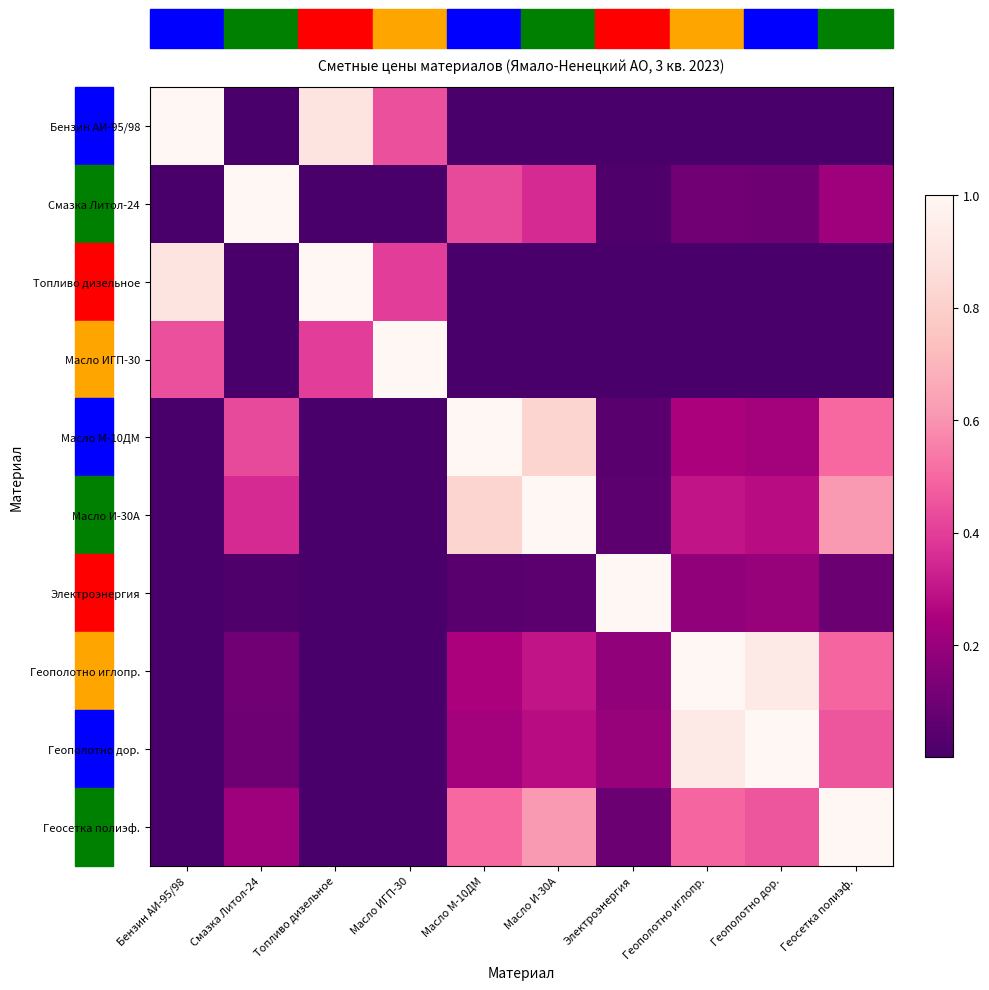

Reading left to right, transcribe all the data shown in this chart.

Бензин АИ-95/98: Бензин АИ-95/98=1.0	Смазка Литол-24=0.0	Топливо дизельное=0.9	Масло ИГП-30=0.4	Масло М-10ДМ=0.0	Масло И-30А=0.0	Электроэнергия=0.0	Геополотно иглопр.=0.0	Геополотно дор.=0.0	Геосетка полиэф.=0.0
Смазка Литол-24: Бензин АИ-95/98=0.0	Смазка Литол-24=1.0	Топливо дизельное=0.0	Масло ИГП-30=0.0	Масло М-10ДМ=0.4	Масло И-30А=0.4	Электроэнергия=0.0	Геополотно иглопр.=0.1	Геополотно дор.=0.1	Геосетка полиэф.=0.2
Топливо дизельное: Бензин АИ-95/98=0.9	Смазка Литол-24=0.0	Топливо дизельное=1.0	Масло ИГП-30=0.4	Масло М-10ДМ=0.0	Масло И-30А=0.0	Электроэнергия=0.0	Геополотно иглопр.=0.0	Геополотно дор.=0.0	Геосетка полиэф.=0.0
Масло ИГП-30: Бензин АИ-95/98=0.4	Смазка Литол-24=0.0	Топливо дизельное=0.4	Масло ИГП-30=1.0	Масло М-10ДМ=0.0	Масло И-30А=0.0	Электроэнергия=0.0	Геополотно иглопр.=0.0	Геополотно дор.=0.0	Геосетка полиэф.=0.0
Масло М-10ДМ: Бензин АИ-95/98=0.0	Смазка Литол-24=0.4	Топливо дизельное=0.0	Масло ИГП-30=0.0	Масло М-10ДМ=1.0	Масло И-30А=0.8	Электроэнергия=0.0	Геополотно иглопр.=0.2	Геополотно дор.=0.2	Геосетка полиэф.=0.5
Масло И-30А: Бензин АИ-95/98=0.0	Смазка Литол-24=0.4	Топливо дизельное=0.0	Масло ИГП-30=0.0	Масло М-10ДМ=0.8	Масло И-30А=1.0	Электроэнергия=0.1	Геополотно иглопр.=0.3	Геополотно дор.=0.3	Геосетка полиэф.=0.6
Электроэнергия: Бензин АИ-95/98=0.0	Смазка Литол-24=0.0	Топливо дизельное=0.0	Масло ИГП-30=0.0	Масло М-10ДМ=0.0	Масло И-30А=0.1	Электроэнергия=1.0	Геополотно иглопр.=0.2	Геополотно дор.=0.2	Геосетка полиэф.=0.1
Геополотно иглопр.: Бензин АИ-95/98=0.0	Смазка Литол-24=0.1	Топливо дизельное=0.0	Масло ИГП-30=0.0	Масло М-10ДМ=0.2	Масло И-30А=0.3	Электроэнергия=0.2	Геополотно иглопр.=1.0	Геополотно дор.=0.9	Геосетка полиэф.=0.5
Геополотно дор.: Бензин АИ-95/98=0.0	Смазка Литол-24=0.1	Топливо дизельное=0.0	Масло ИГП-30=0.0	Масло М-10ДМ=0.2	Масло И-30А=0.3	Электроэнергия=0.2	Геополотно иглопр.=0.9	Геополотно дор.=1.0	Геосетка полиэф.=0.5
Геосетка полиэф.: Бензин АИ-95/98=0.0	Смазка Литол-24=0.2	Топливо дизельное=0.0	Масло ИГП-30=0.0	Масло М-10ДМ=0.5	Масло И-30А=0.6	Электроэнергия=0.1	Геополотно иглопр.=0.5	Геополотно дор.=0.5	Геосетка полиэф.=1.0